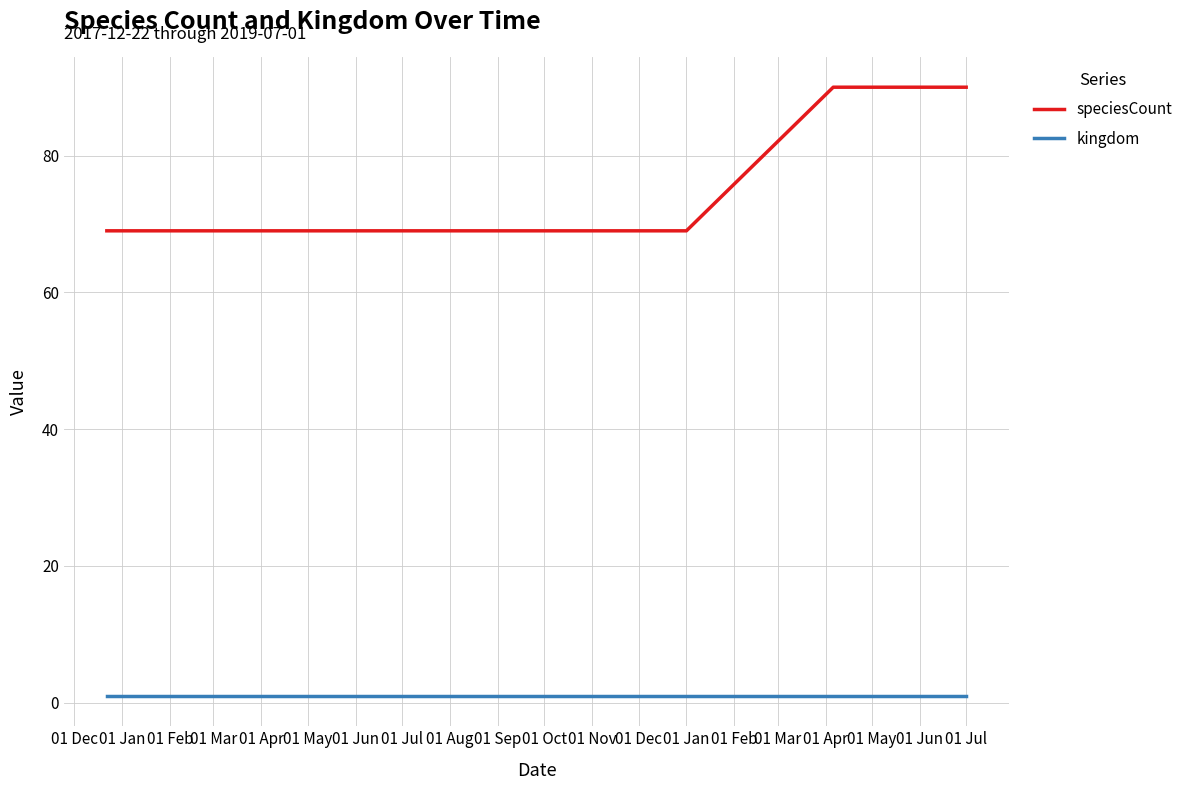

True or false: speciesCount and kingdom intersect in this chart.

False